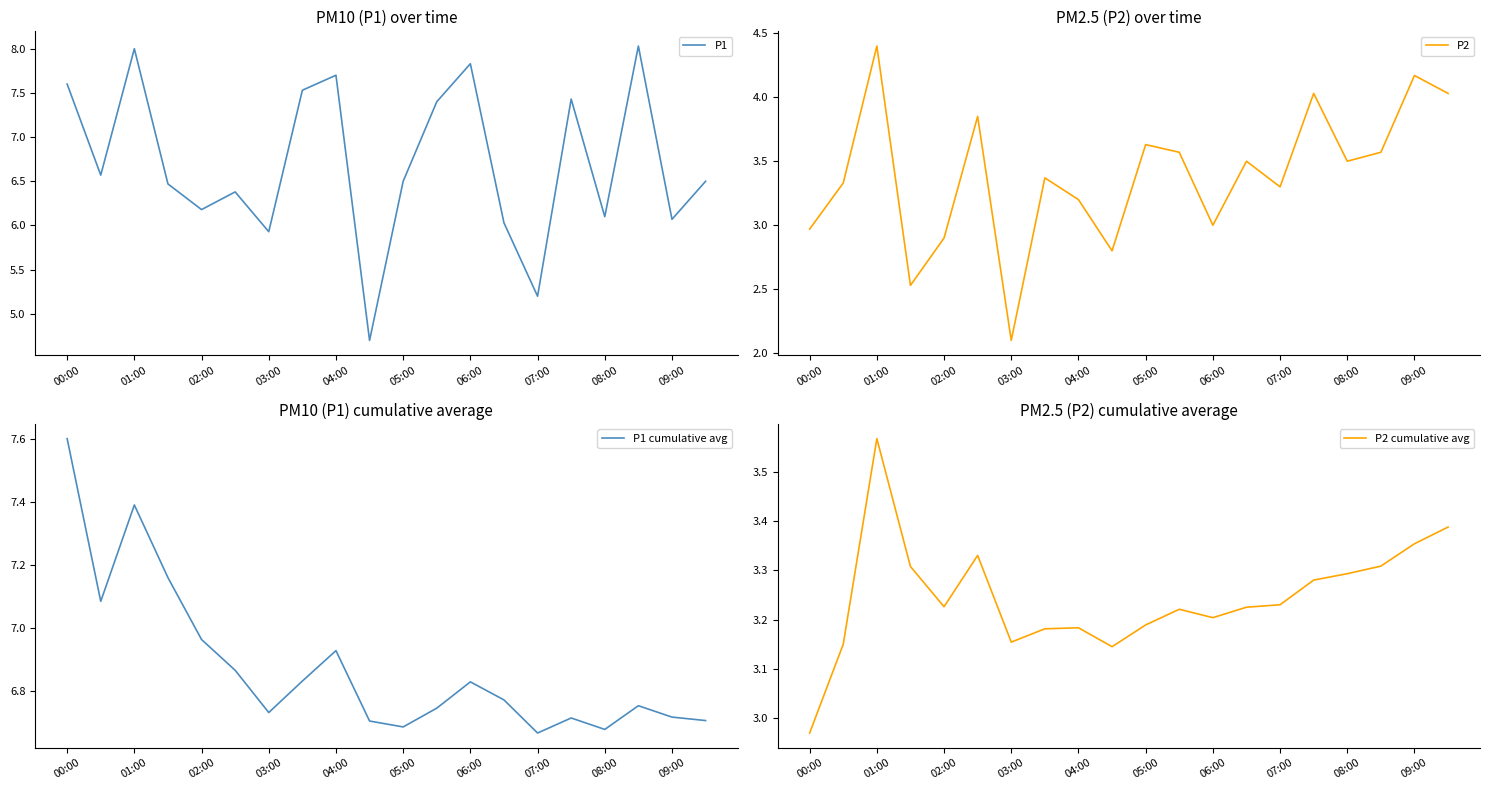

At how many categories does at least one series exceed 3?

20